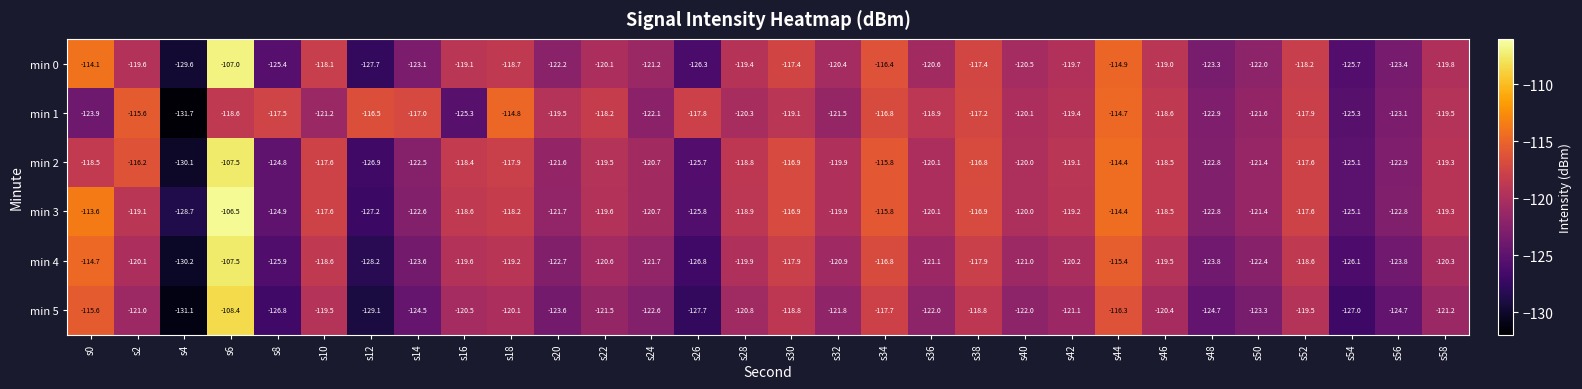

How many categories are shown in the chart?

30